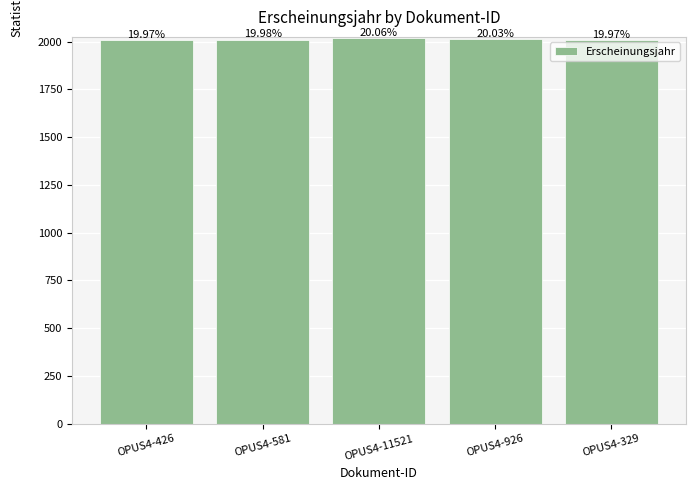

How many values are between 2010 and 2016?

4